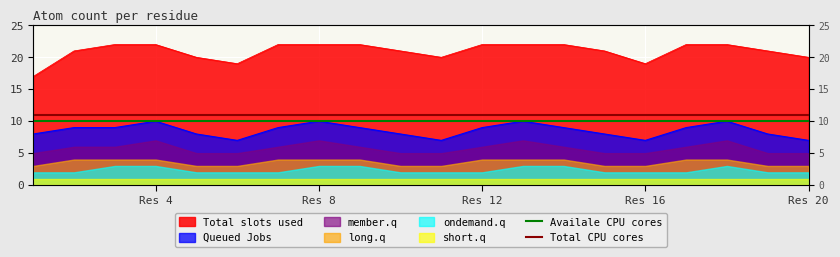

What is the value of the Total CPU cores point at the 1st from the left?

11